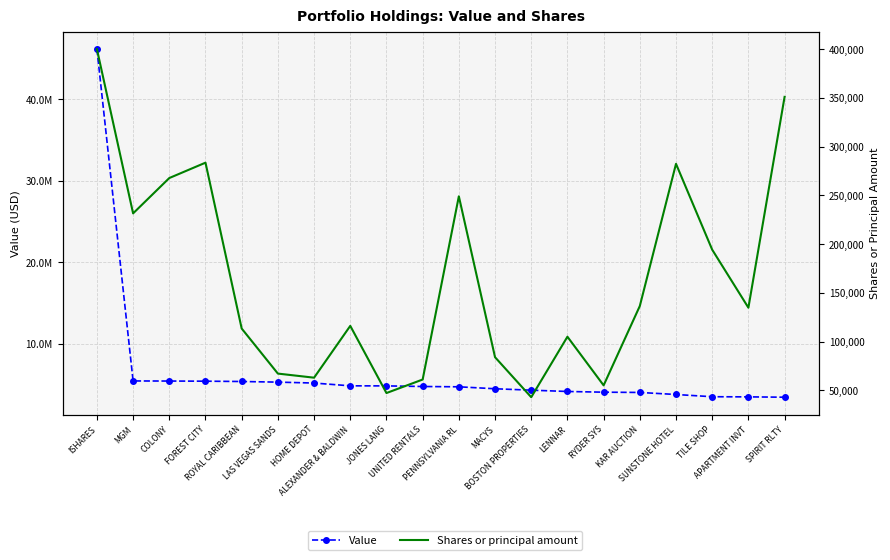

What is the difference between the Shares or principal amount values at TILE SHOP and RYDER SYS?

139125